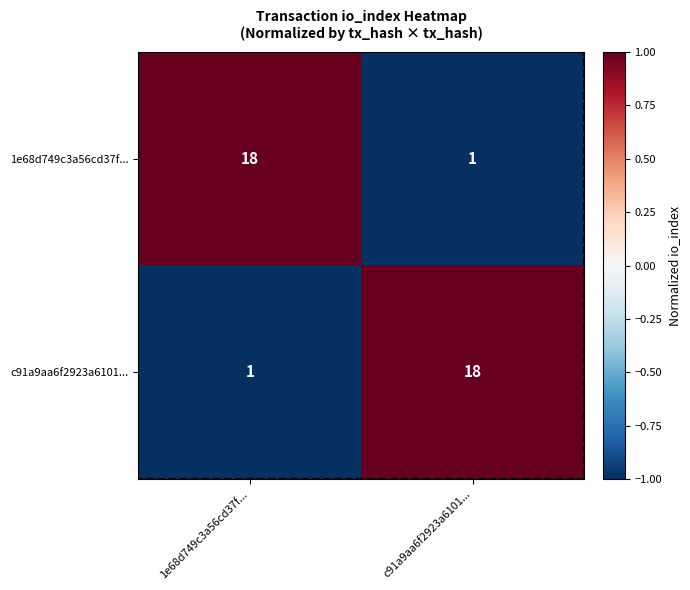

At which label is 1e68d749c3a56cd37f... closest to 9?

c91a9aa6f2923a6101...